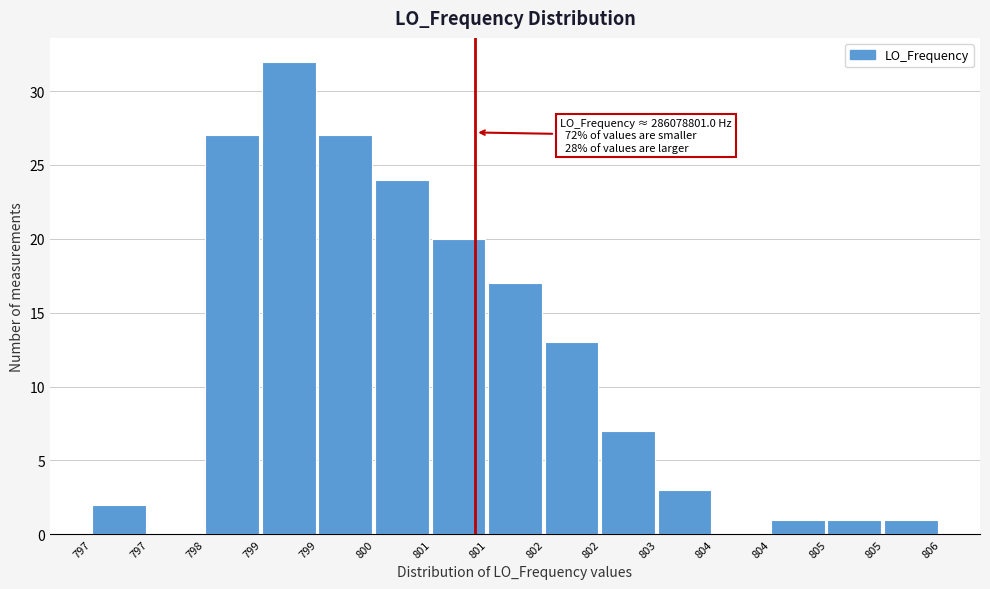

Are the bars horizontal?

No